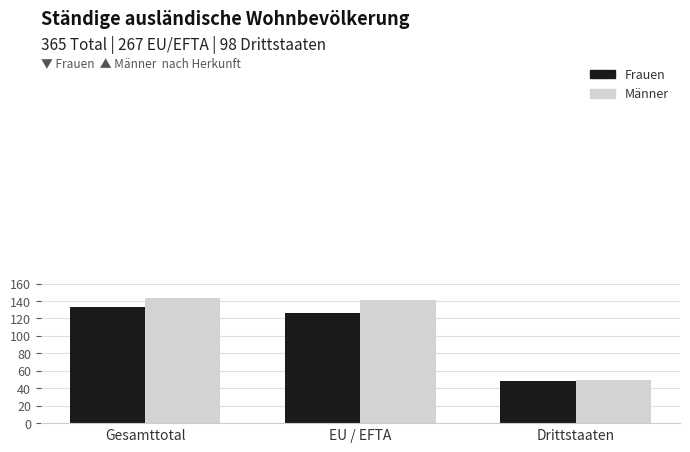

Rank the series by their average value, from highest to lowest.

Männer, Frauen